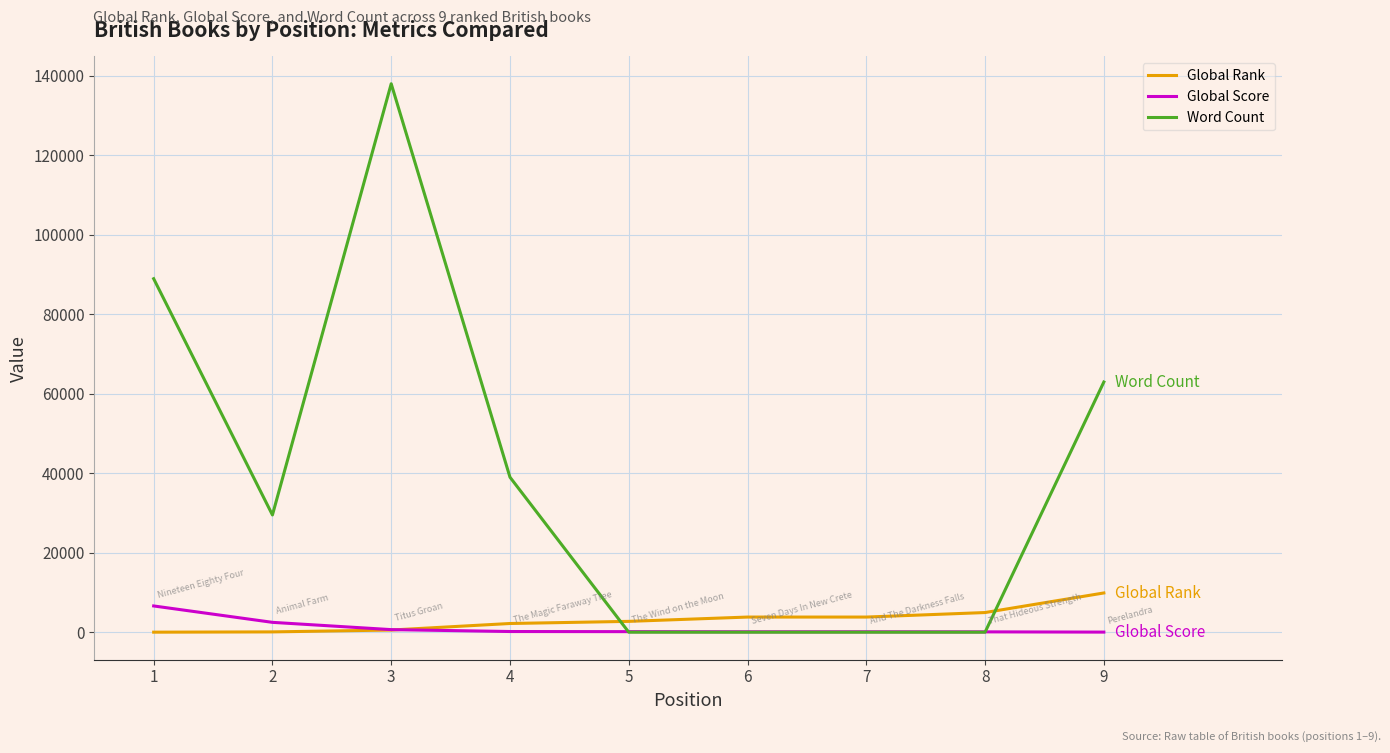

How many times do Global Rank and Word Count cross each other?

2